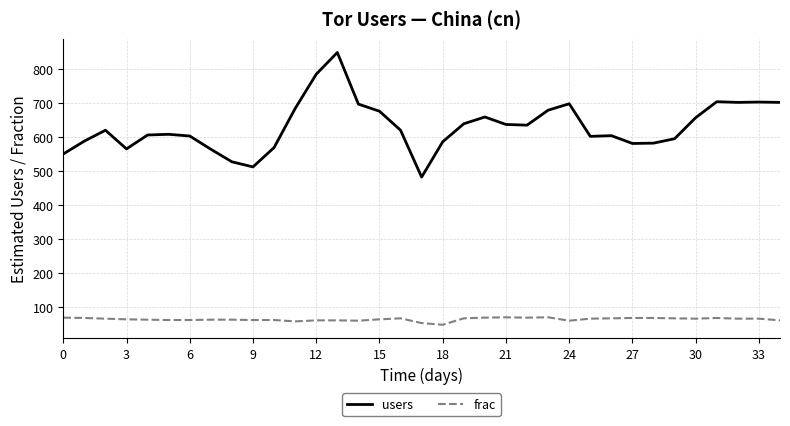

What is the maximum value shown in the chart?

850